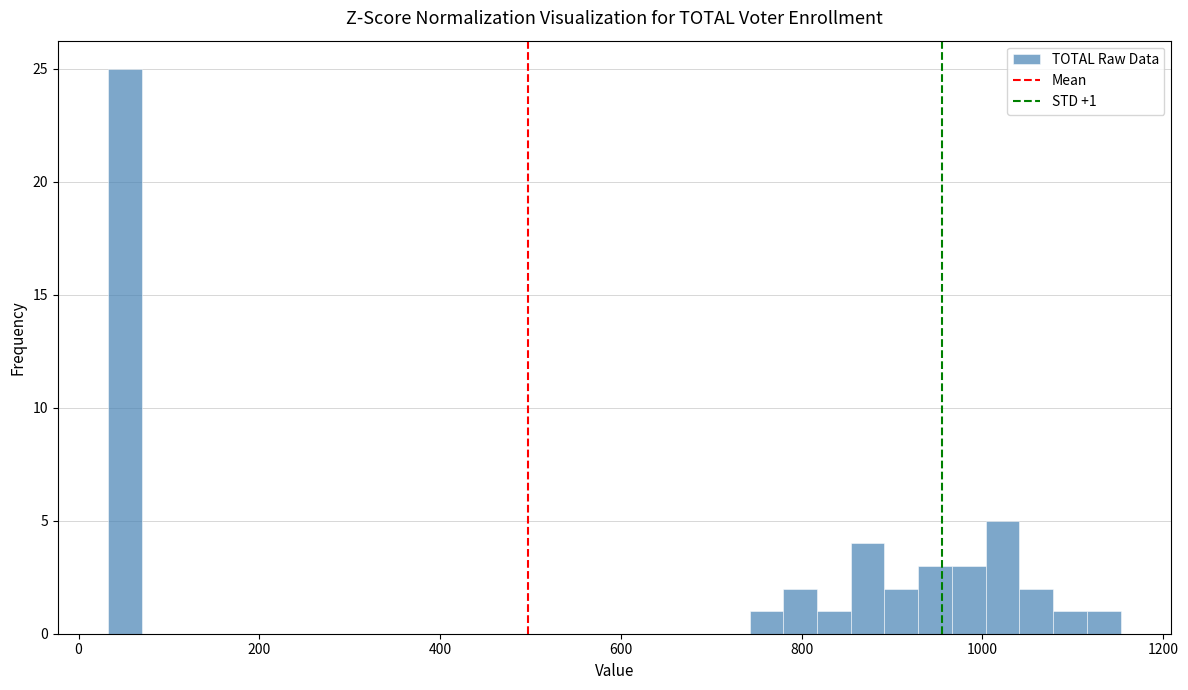

Read against the x-axis, roughly where is the centre of the tallest bar?

60